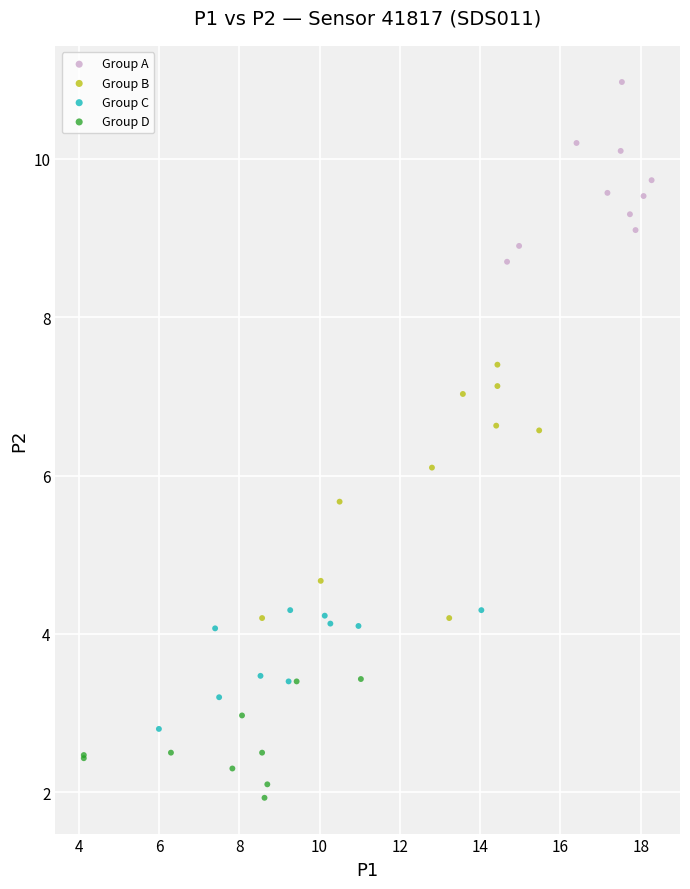

Which series contains the lowest Y value?

Group D